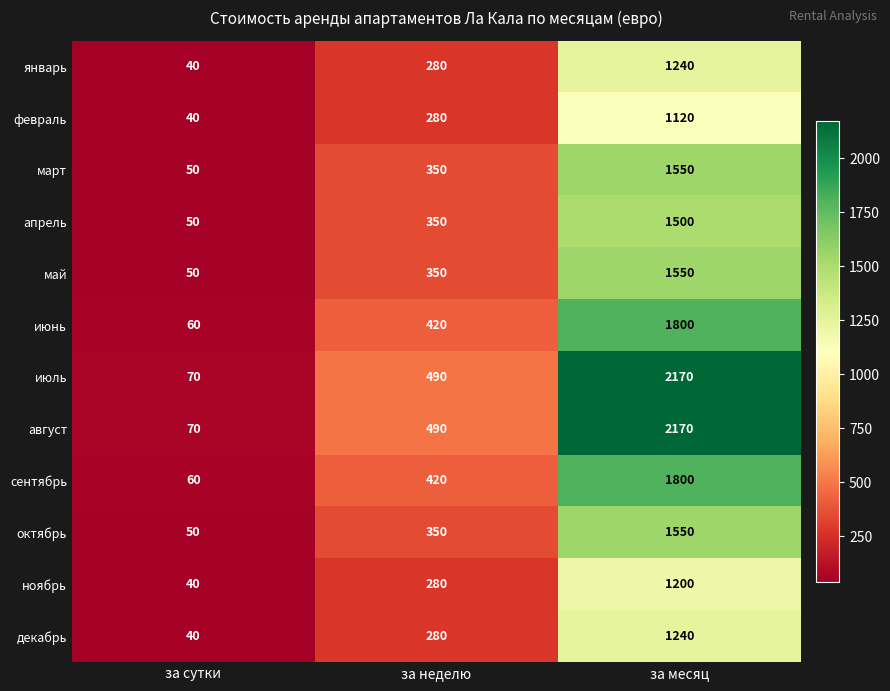

What is the spread (max minus min) of values at за сутки?

30